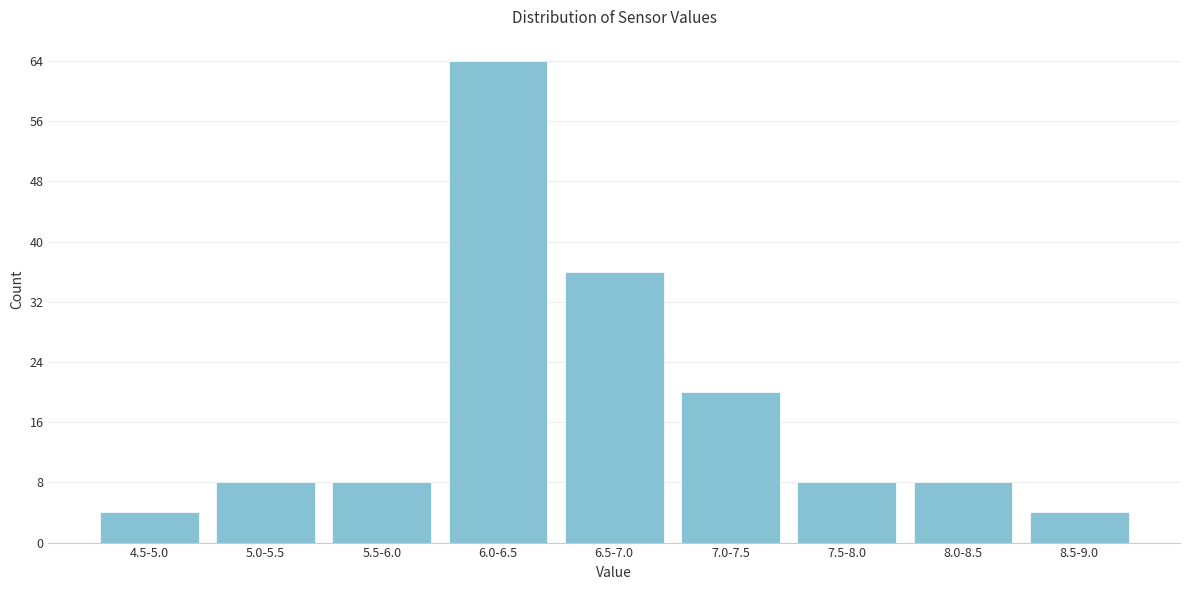

Reading left to right, list all the values displayed in this chart.

4.5-5.0=4	5.0-5.5=8	5.5-6.0=8	6.0-6.5=64	6.5-7.0=36	7.0-7.5=20	7.5-8.0=8	8.0-8.5=8	8.5-9.0=4